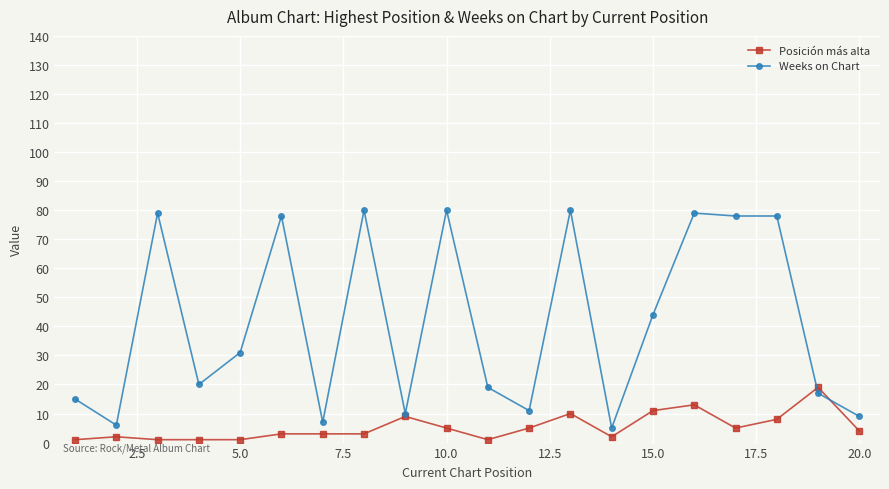

What is the value of the Weeks on Chart point at the 3rd from the left?

79